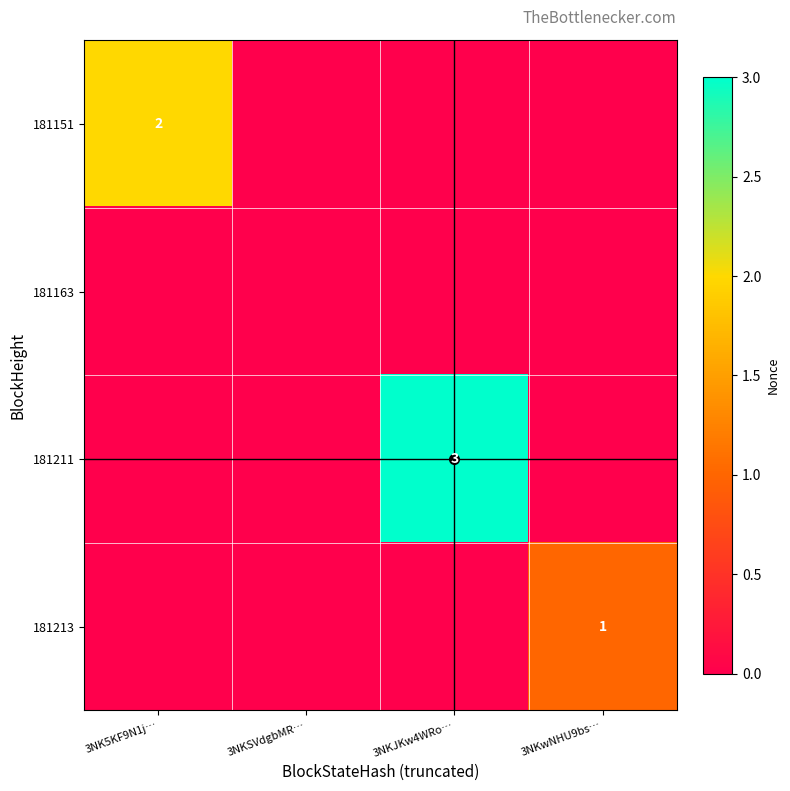

The 181151 series shows 2 at 3NK5KF9N1j…. True or false?

True